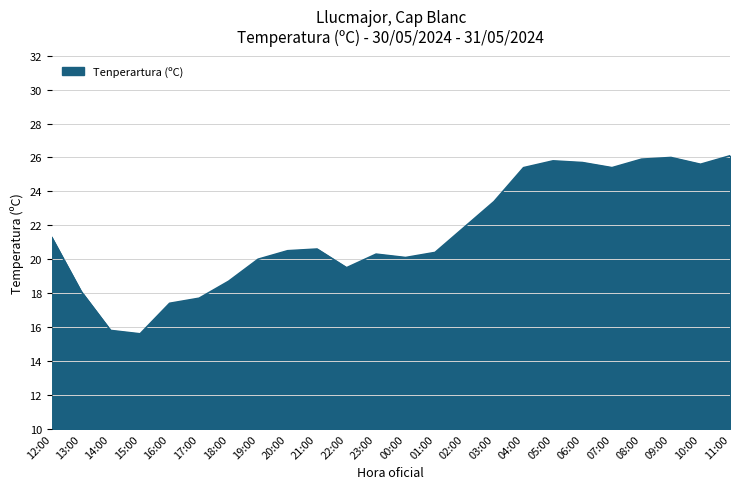

What is the minimum value shown in the chart?

15.6